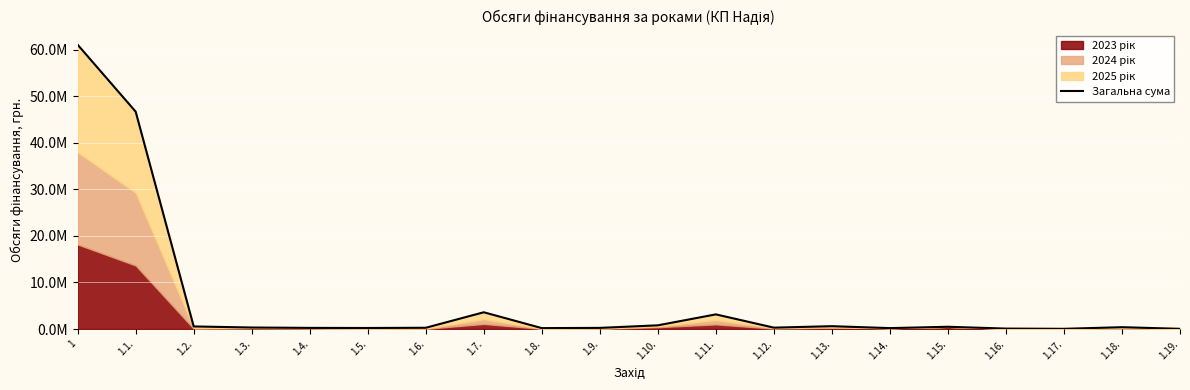

Between 1.14. and 1.2., which is larger?

1.2.